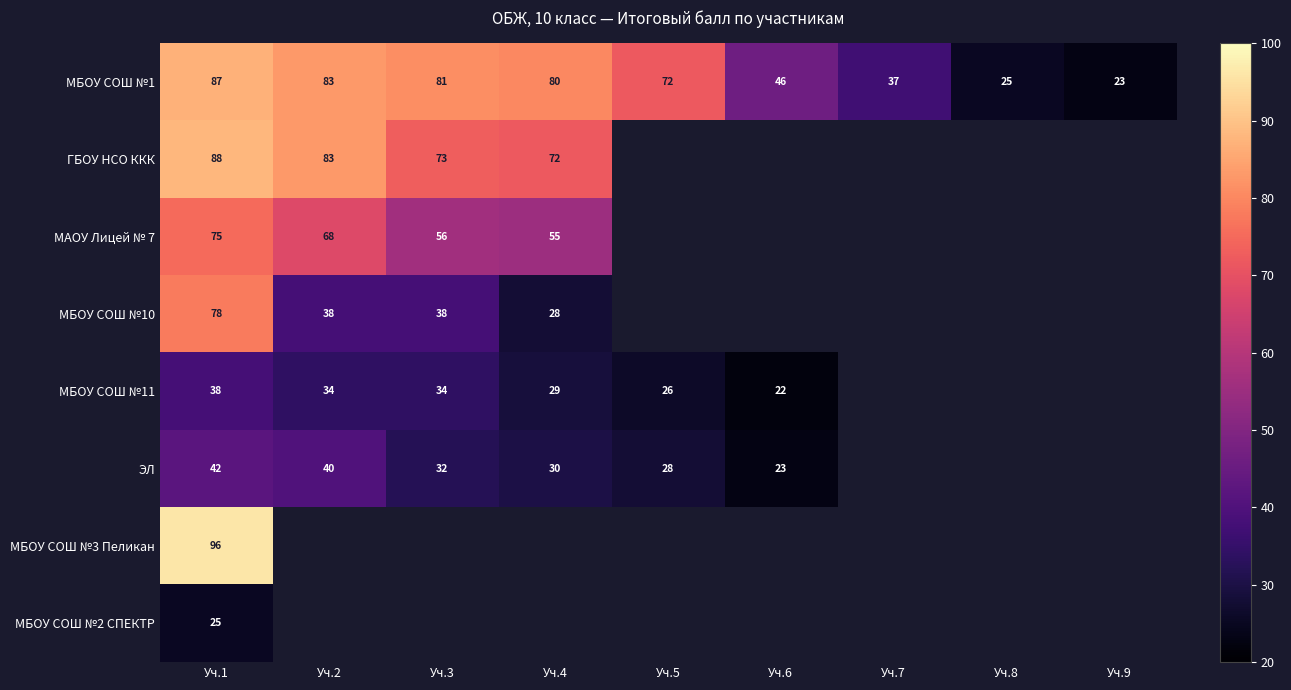

How many data points in МБОУ СОШ №1 are less than 72?

4